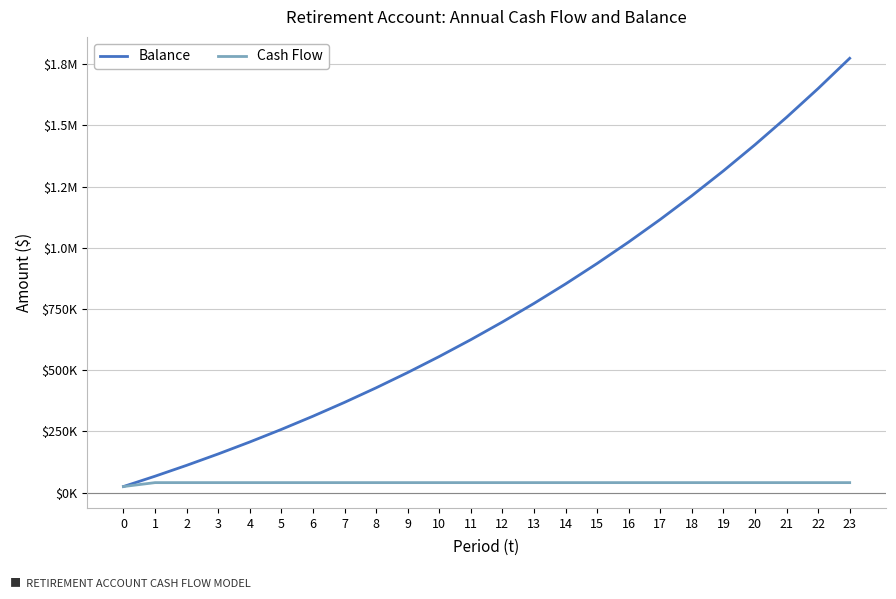

Does the chart have visible grid lines?

Yes